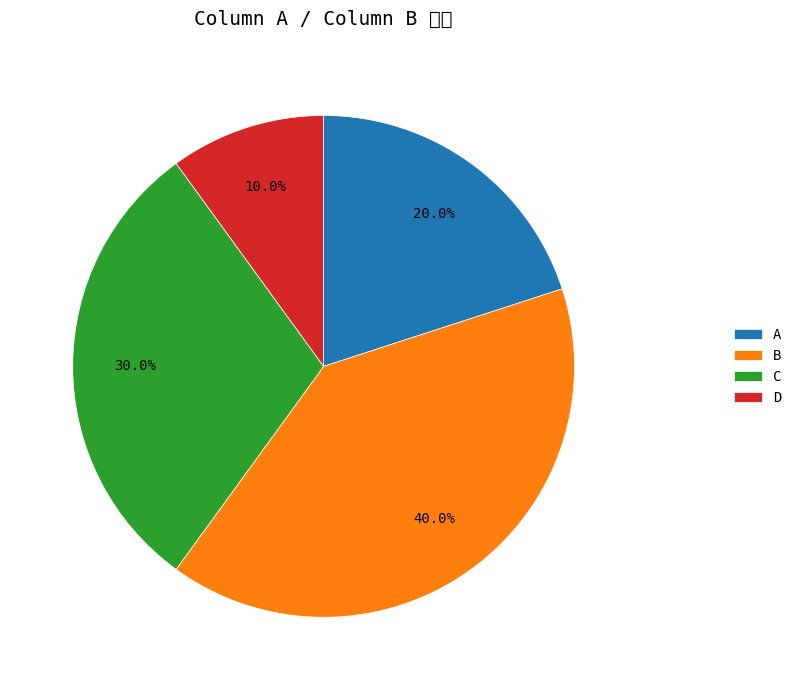

Count the number of slices in the pie.

4